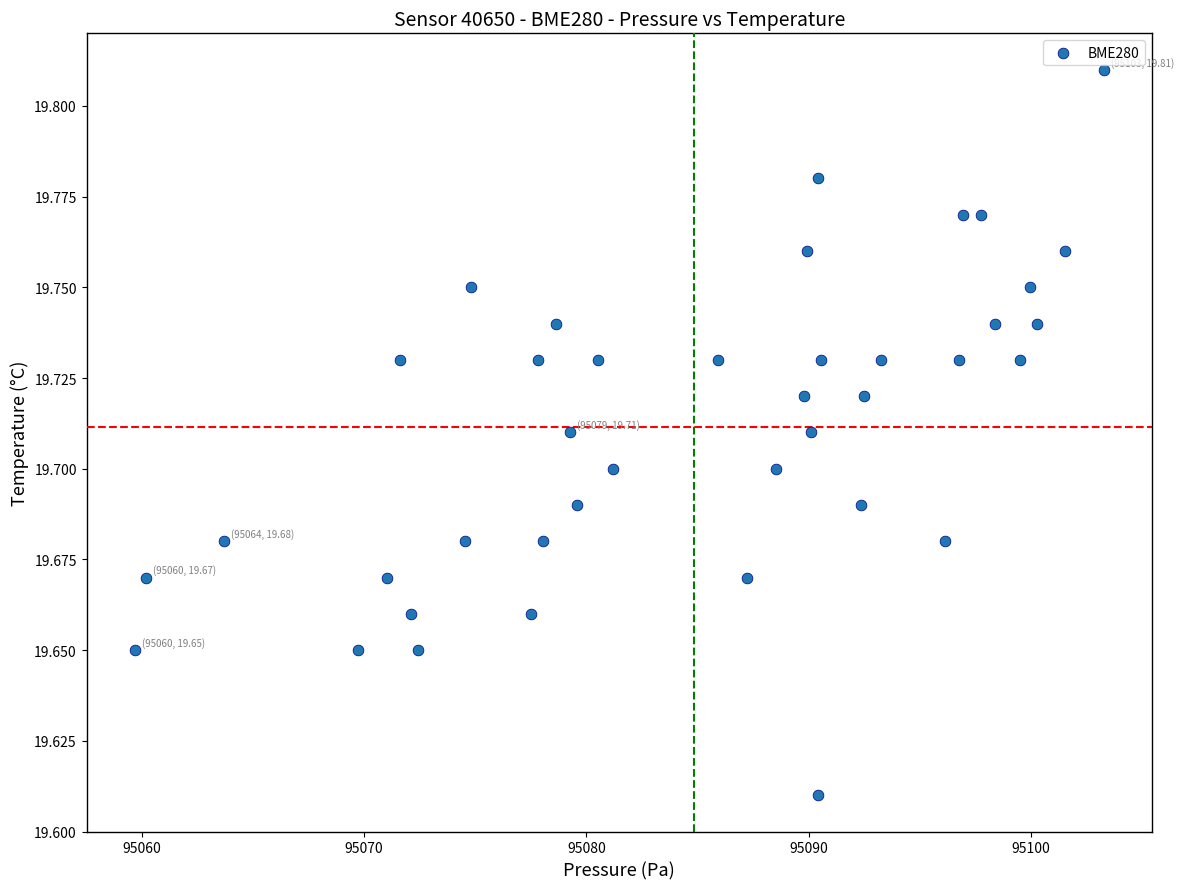

What is the range of X values (max minus min)?

43.6